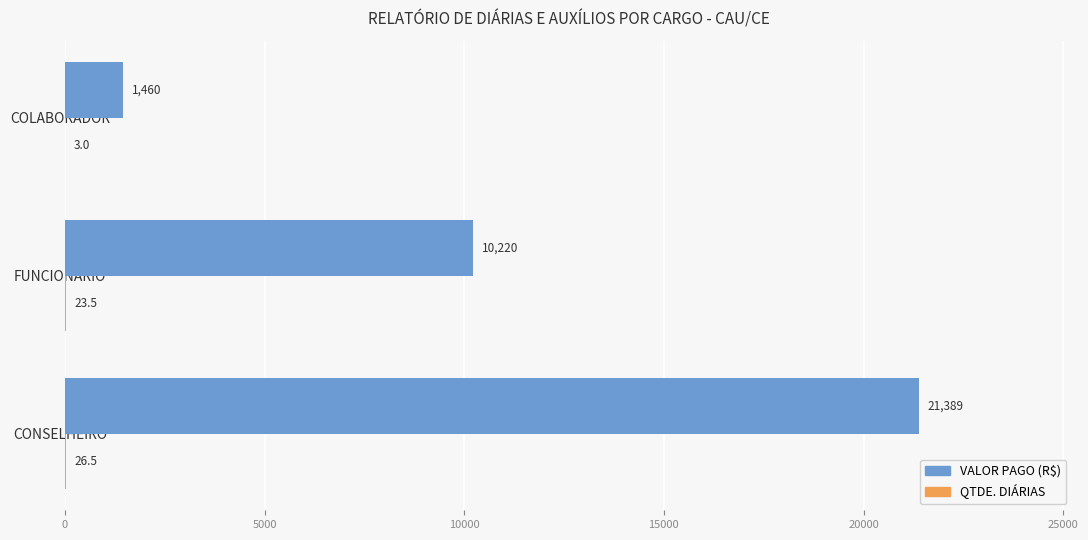

At which category is the sum across all series the highest?

CONSELHEIRO